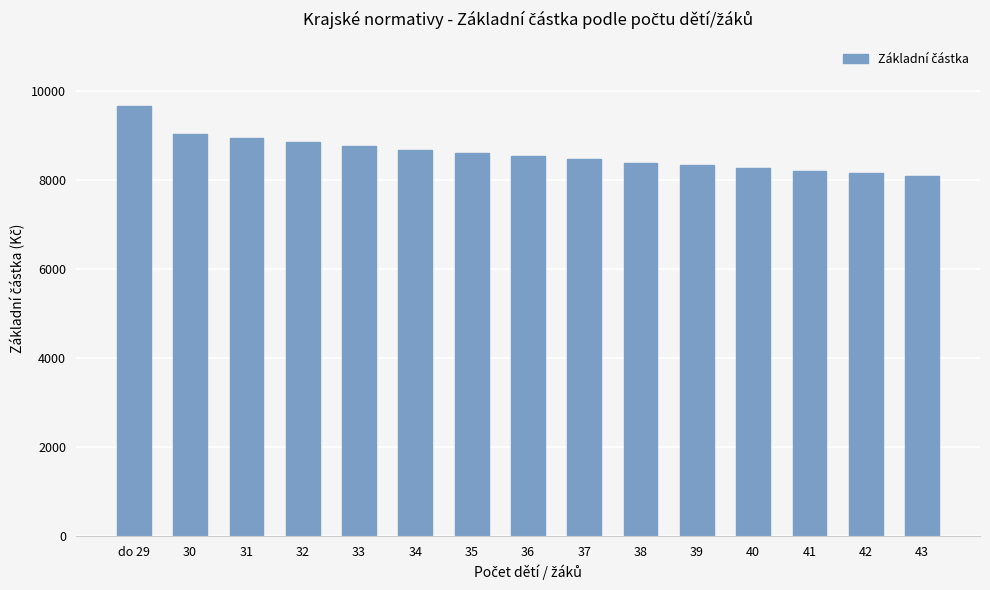

What is the average value?

8590